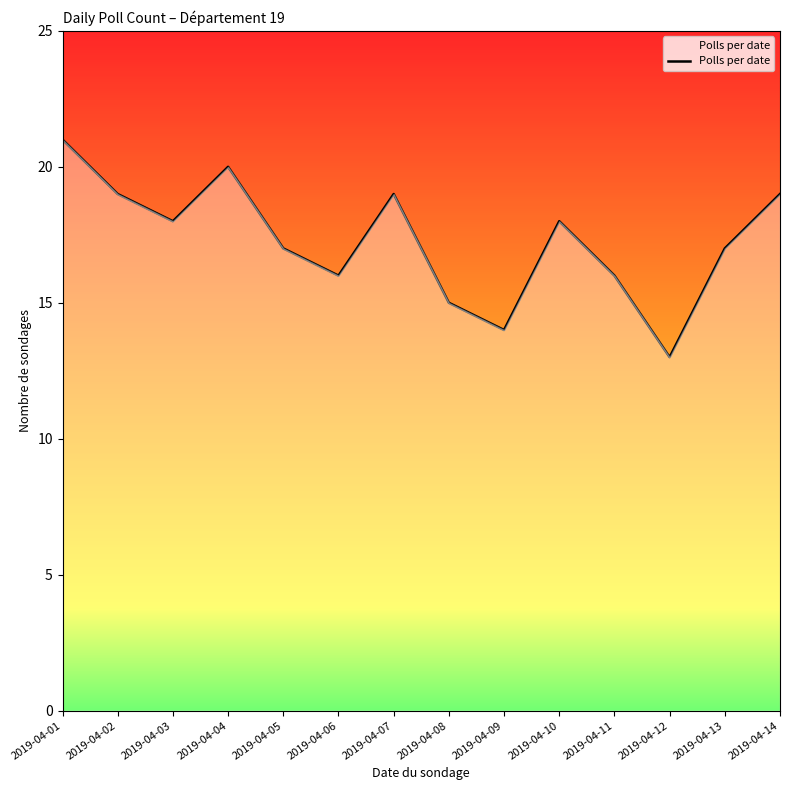

How many lines are shown in the chart?

1